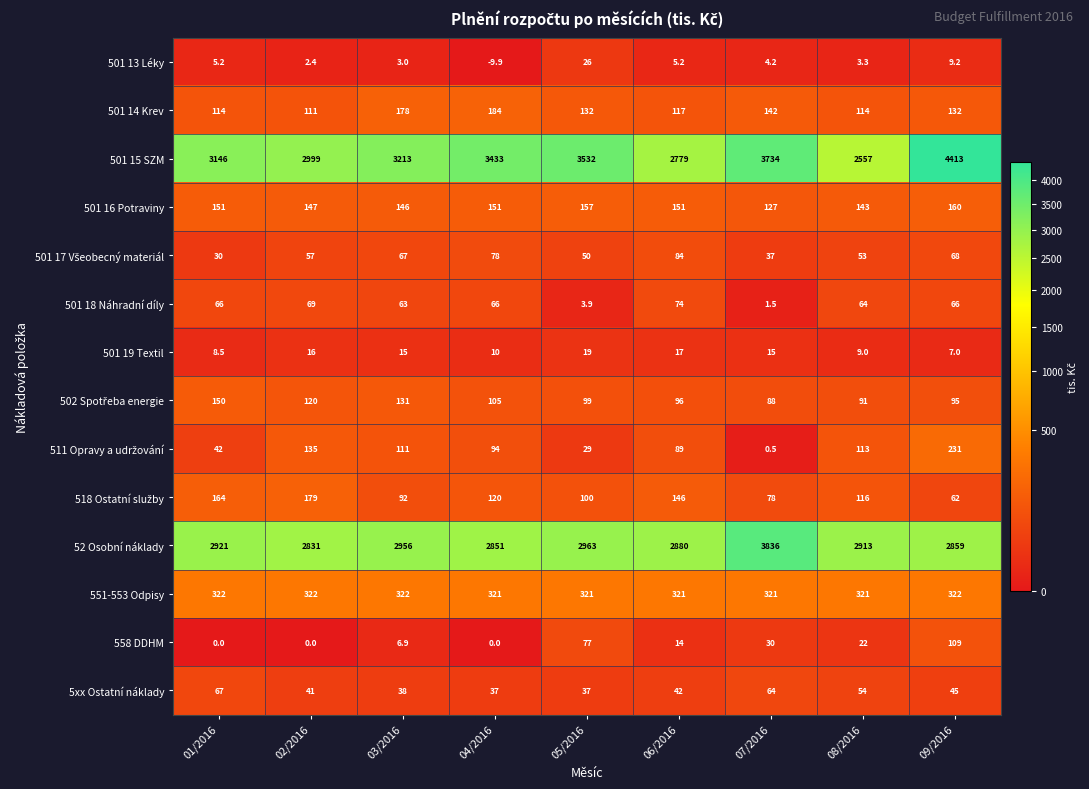

List the labels in order of 52 Osobní náklady value, largest first.

07/2016, 05/2016, 03/2016, 01/2016, 08/2016, 06/2016, 09/2016, 04/2016, 02/2016